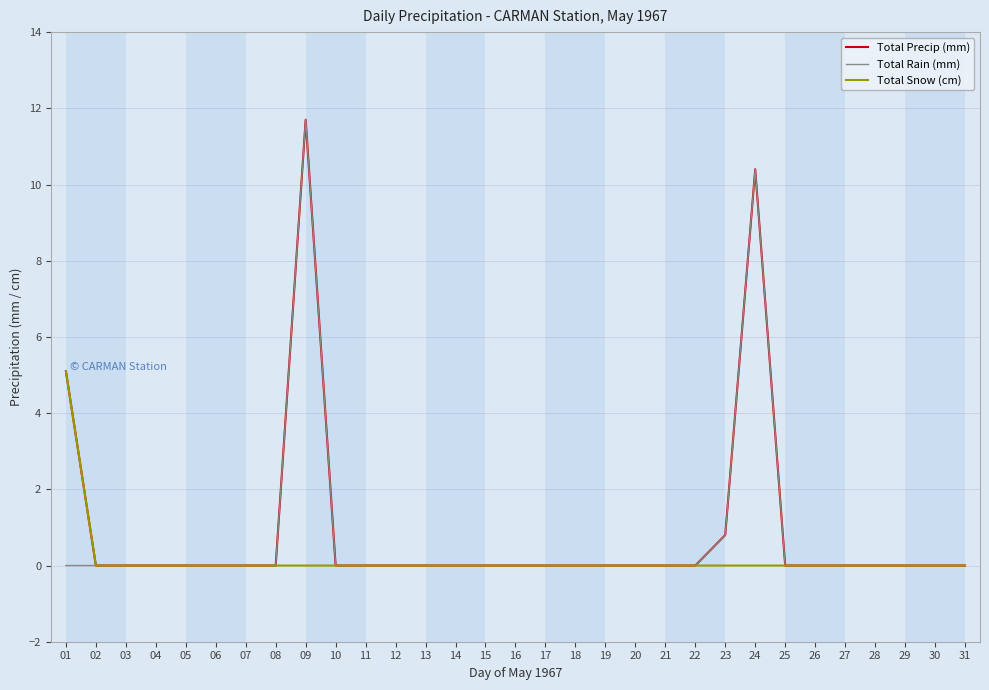

Reading left to right, extract all data points from this chart.

Total Precip (mm): 5.1	0.0	0.0	0.0	0.0	0.0	0.0	0.0	11.7	0.0	0.0	0.0	0.0	0.0	0.0	0.0	0.0	0.0	0.0	0.0	0.0	0.0	0.8	10.4	0.0	0.0	0.0	0.0	0.0	0.0	0.0
Total Rain (mm): 0.0	0.0	0.0	0.0	0.0	0.0	0.0	0.0	11.7	0.0	0.0	0.0	0.0	0.0	0.0	0.0	0.0	0.0	0.0	0.0	0.0	0.0	0.8	10.4	0.0	0.0	0.0	0.0	0.0	0.0	0.0
Total Snow (cm): 5.1	0.0	0.0	0.0	0.0	0.0	0.0	0.0	0.0	0.0	0.0	0.0	0.0	0.0	0.0	0.0	0.0	0.0	0.0	0.0	0.0	0.0	0.0	0.0	0.0	0.0	0.0	0.0	0.0	0.0	0.0